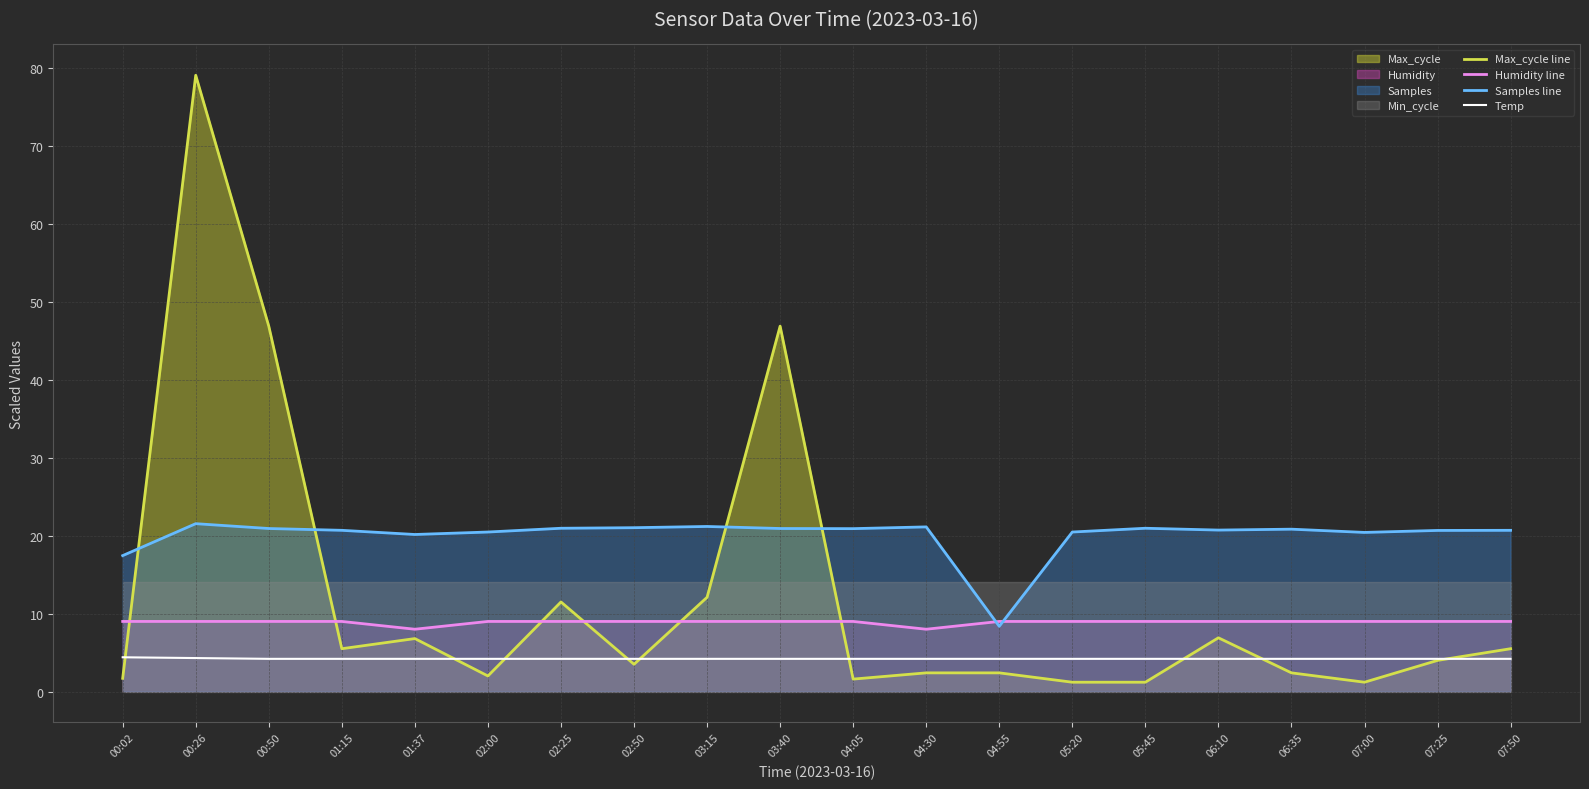

Reading right to left, what are all the values shown in this chart?

Max_cycle line: 07:50=5.5	07:25=4.0	07:00=1.2	06:35=2.4	06:10=6.9	05:45=1.2	05:20=1.2	04:55=2.4	04:30=2.4	04:05=1.6	03:40=46.9	03:15=12.1	02:50=3.5	02:25=11.5	02:00=2.0	01:37=6.8	01:15=5.5	00:50=46.9	00:26=79.1	00:02=1.7
Humidity line: 07:50=9.0	07:25=9.0	07:00=9.0	06:35=9.0	06:10=9.0	05:45=9.0	05:20=9.0	04:55=9.0	04:30=8.0	04:05=9.0	03:40=9.0	03:15=9.0	02:50=9.0	02:25=9.0	02:00=9.0	01:37=8.0	01:15=9.0	00:50=9.0	00:26=9.0	00:02=9.0
Samples line: 07:50=20.7	07:25=20.7	07:00=20.4	06:35=20.8	06:10=20.7	05:45=21.0	05:20=20.5	04:55=8.4	04:30=21.1	04:05=20.9	03:40=20.9	03:15=21.2	02:50=21.0	02:25=21.0	02:00=20.5	01:37=20.2	01:15=20.7	00:50=20.9	00:26=21.5	00:02=17.4
Temp: 07:50=4.2	07:25=4.2	07:00=4.2	06:35=4.2	06:10=4.2	05:45=4.2	05:20=4.2	04:55=4.2	04:30=4.2	04:05=4.2	03:40=4.2	03:15=4.2	02:50=4.2	02:25=4.2	02:00=4.2	01:37=4.2	01:15=4.2	00:50=4.2	00:26=4.3	00:02=4.4